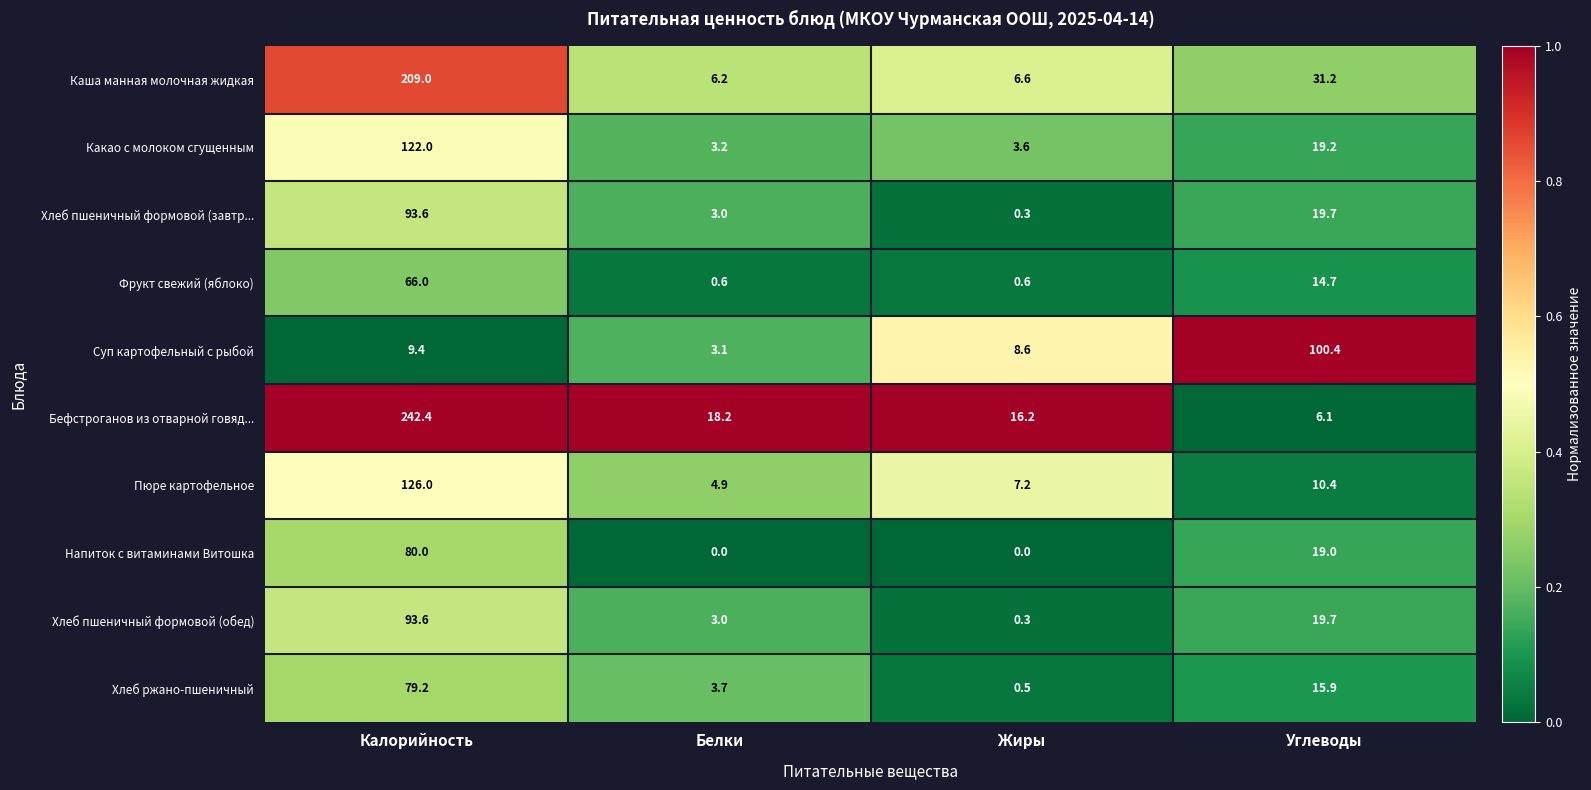

At which label does Хлеб пшеничный формовой (обед) first exceed 19?

Калорийность